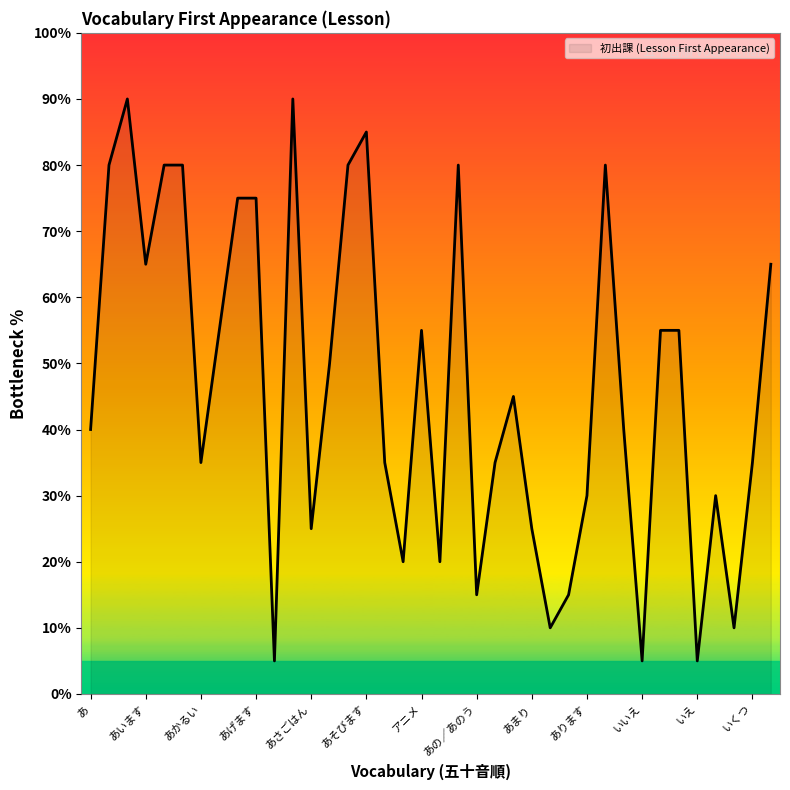

Is this an area chart (filled region under the line)?

Yes